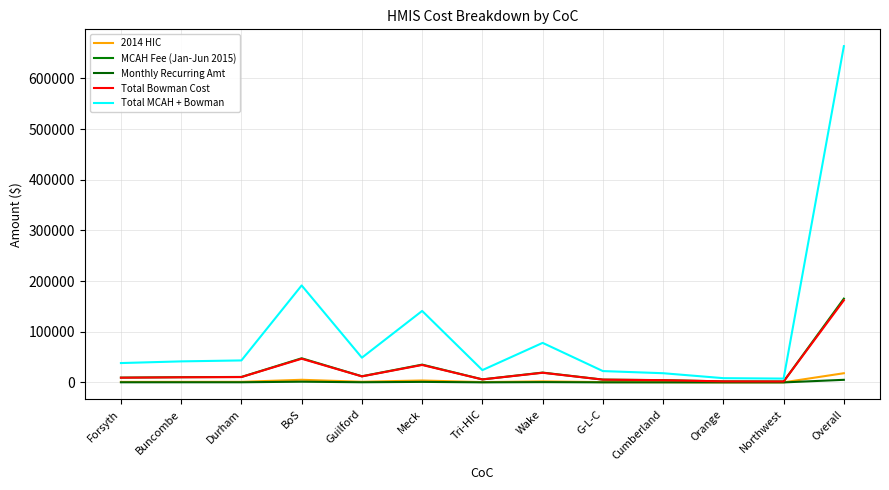

What is the sum of the Total MCAH + Bowman values at Northwest and Orange?

16031.9